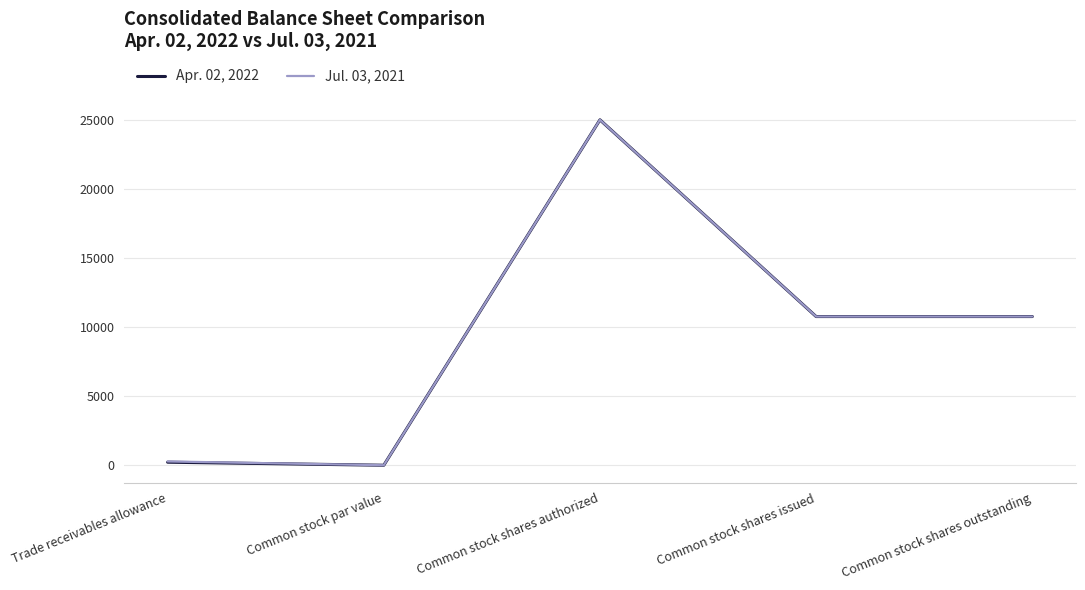

At which category is the sum across all series the highest?

Common stock shares authorized